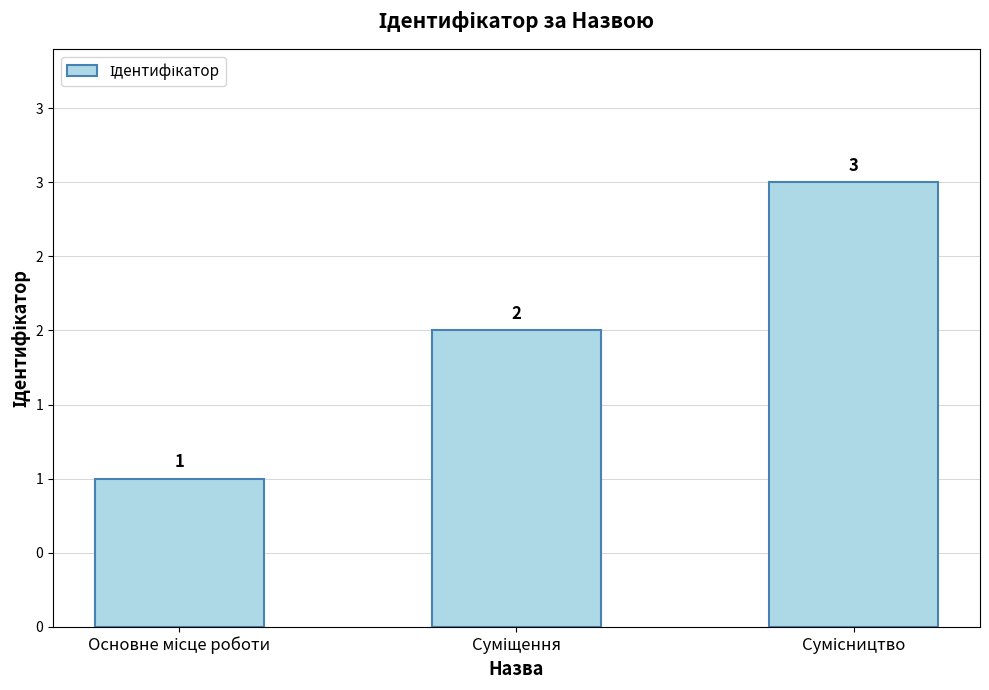

Does the chart contain any negative values?

No